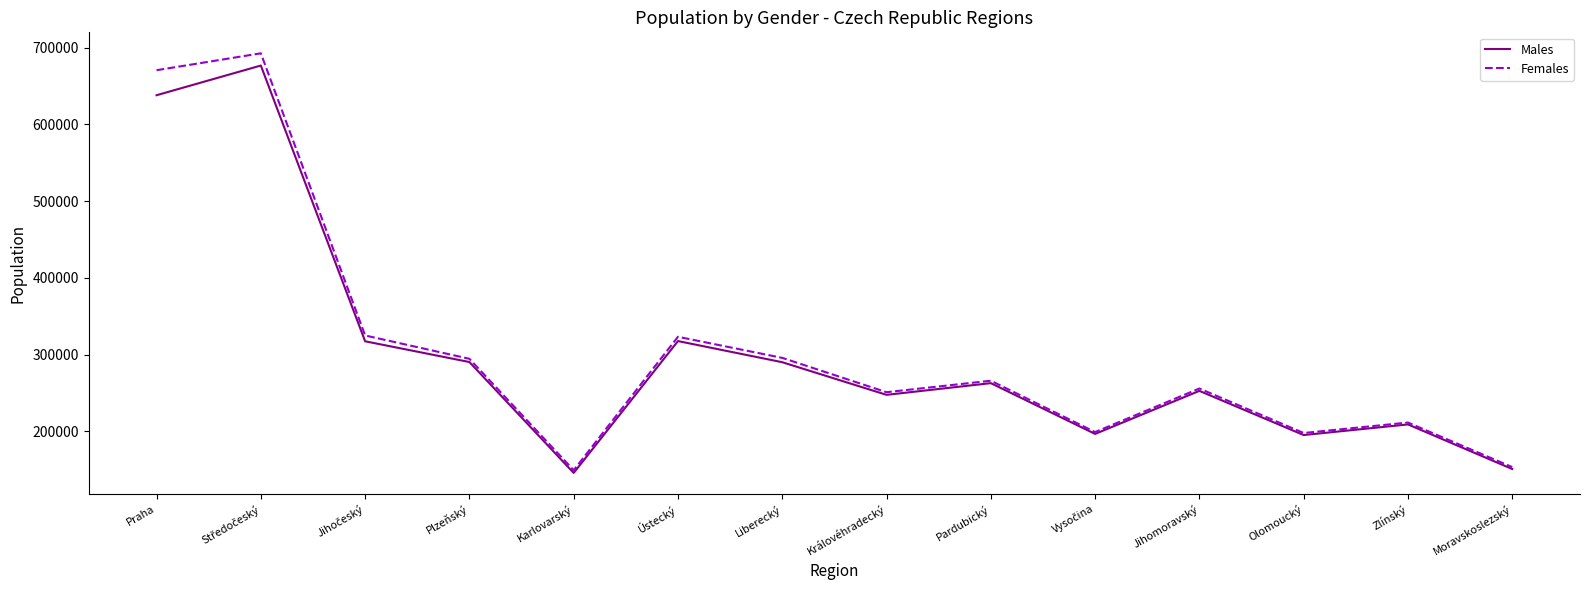

Rank the series by their average value, from highest to lowest.

Females, Males